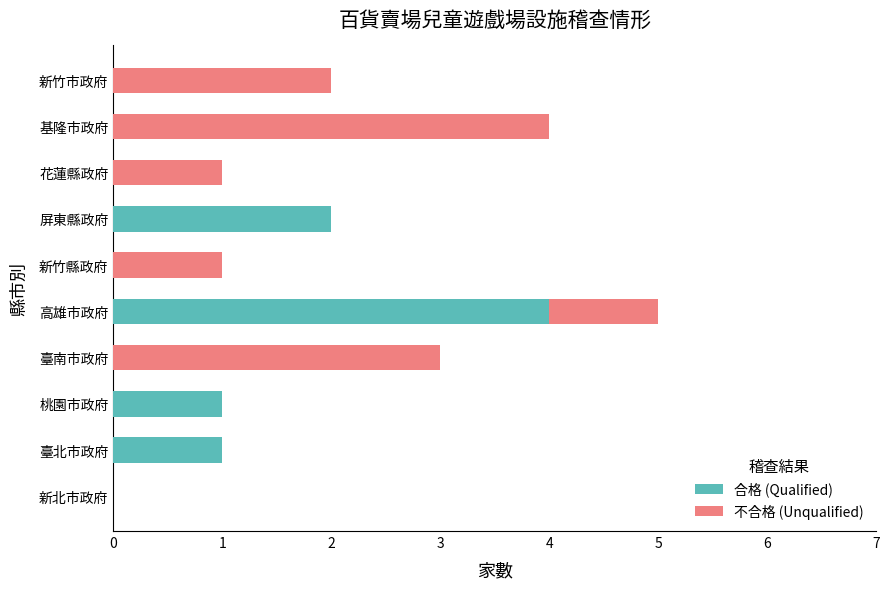

At which label does 合格 (Qualified) reach its peak?

高雄市政府